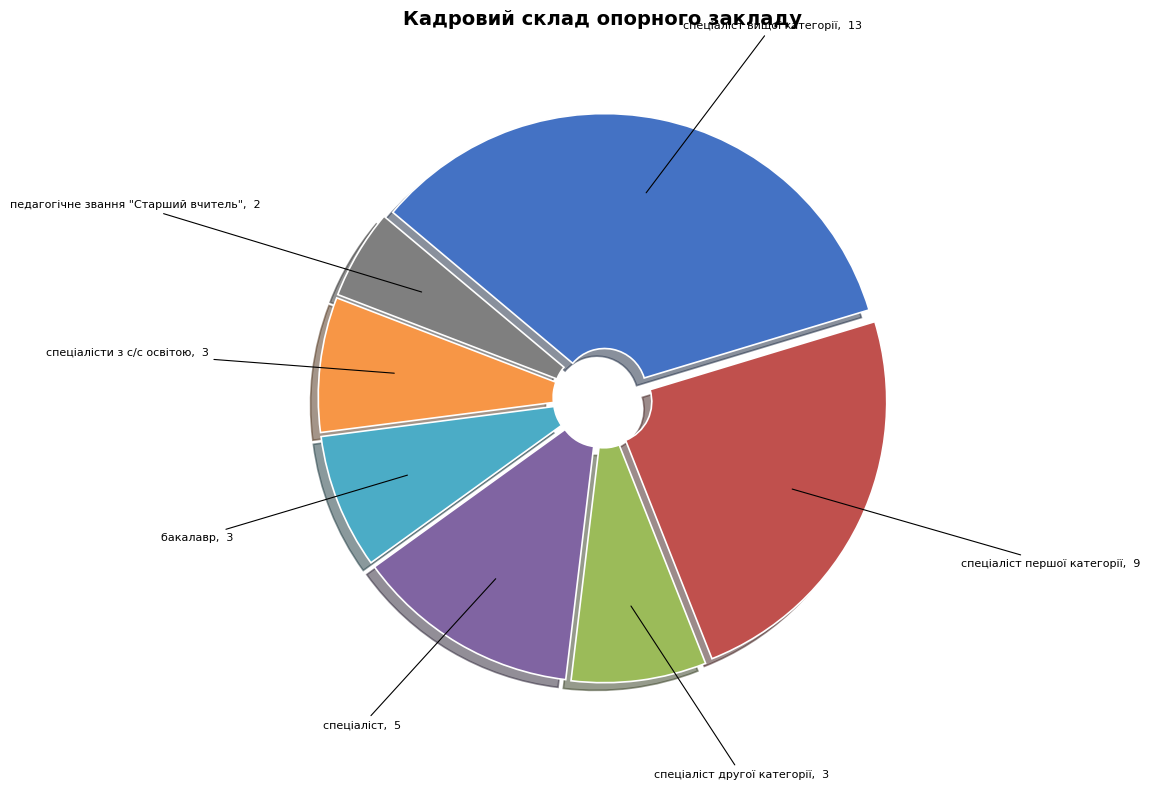

What is the ratio of the value at спеціаліст другої категорії to the value at бакалавр?

1.0